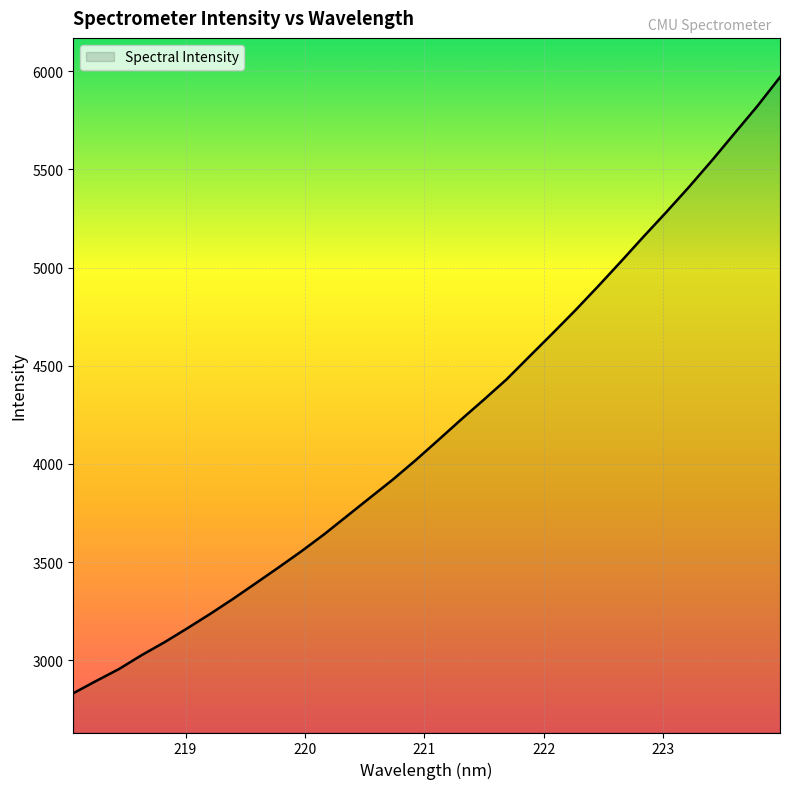

What is the difference between the maximum and minimum values?

3137.8